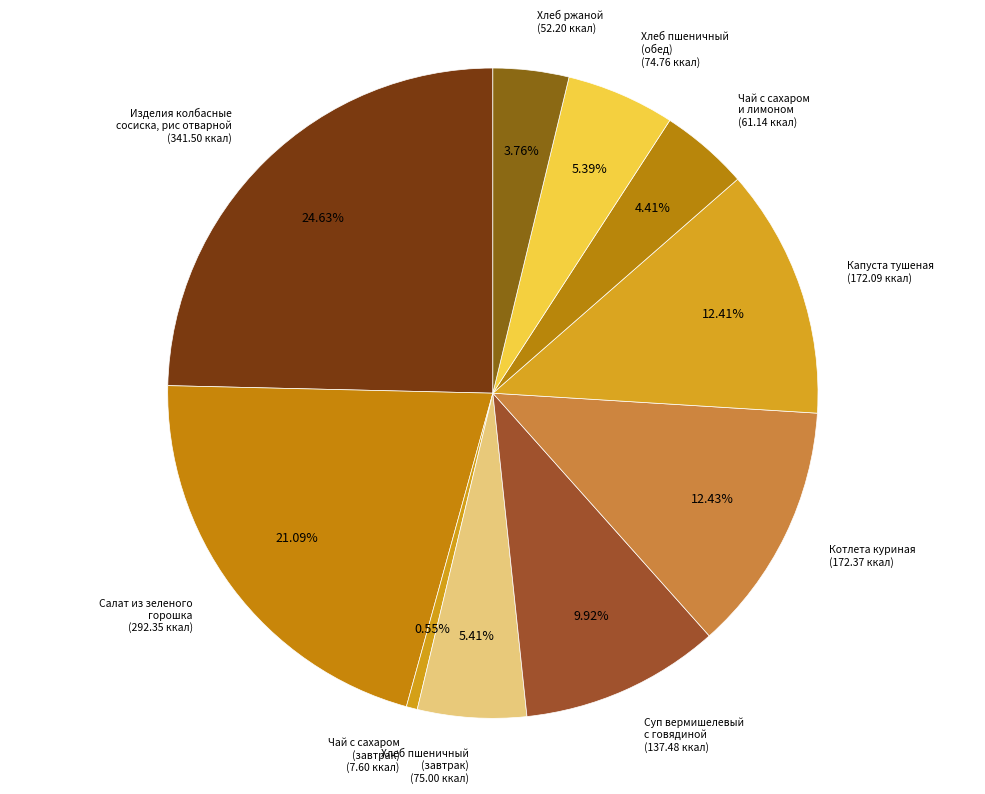

How many segments does this pie chart have?

10